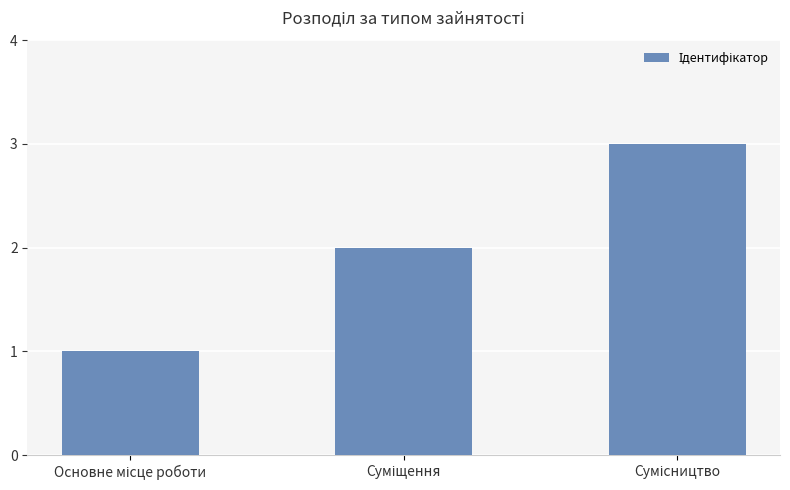

What is the greatest value displayed?

3